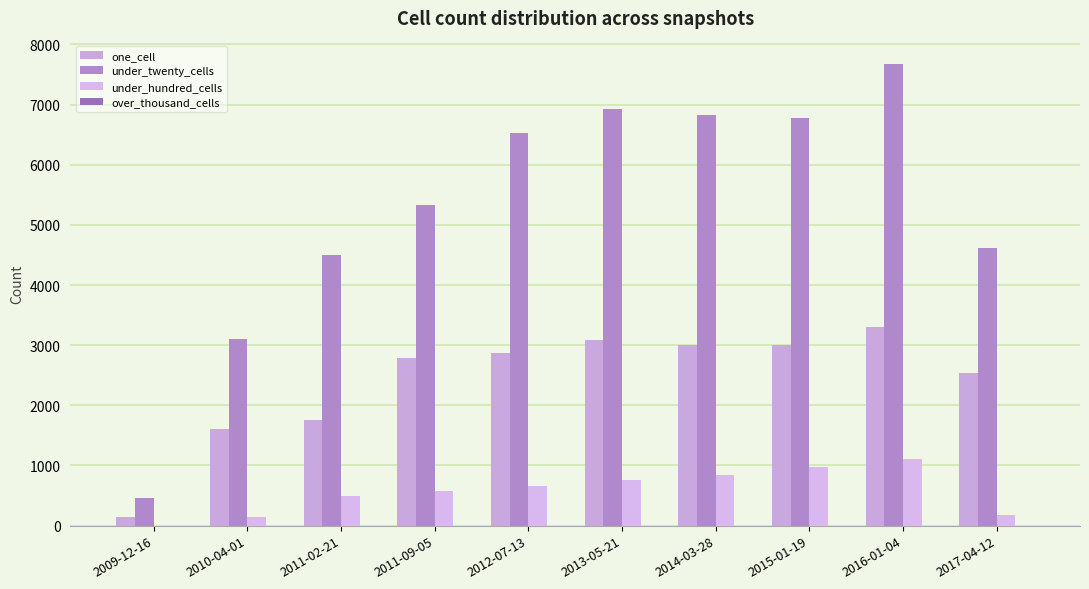

Which series has the largest total across all categories?

under_twenty_cells